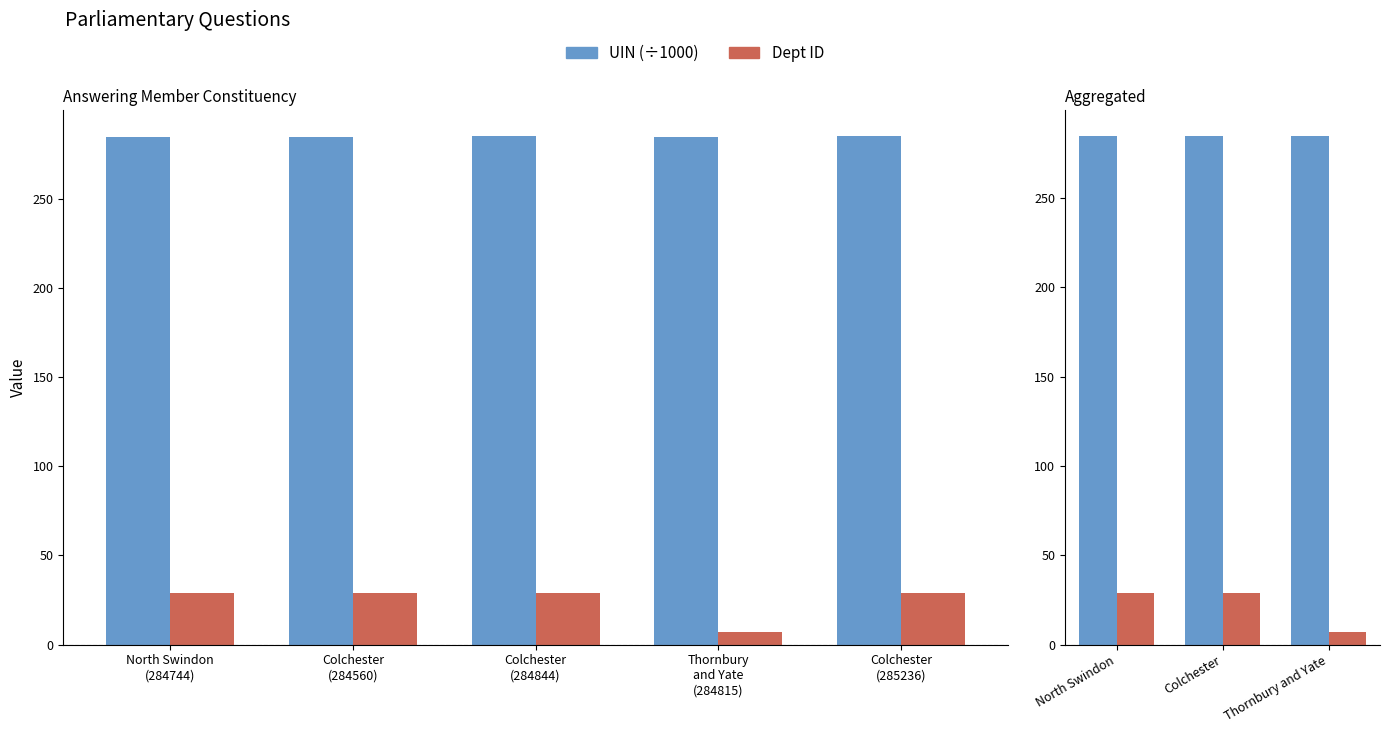

What is the difference between the maximum and minimum values in the UIN (÷1000) series?

0.1